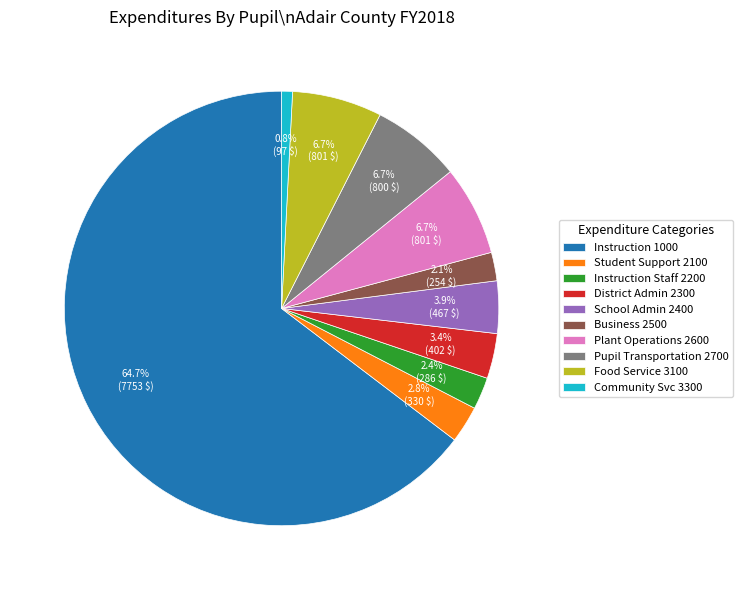

To the nearest percent, what is the average slice percentage?

10%